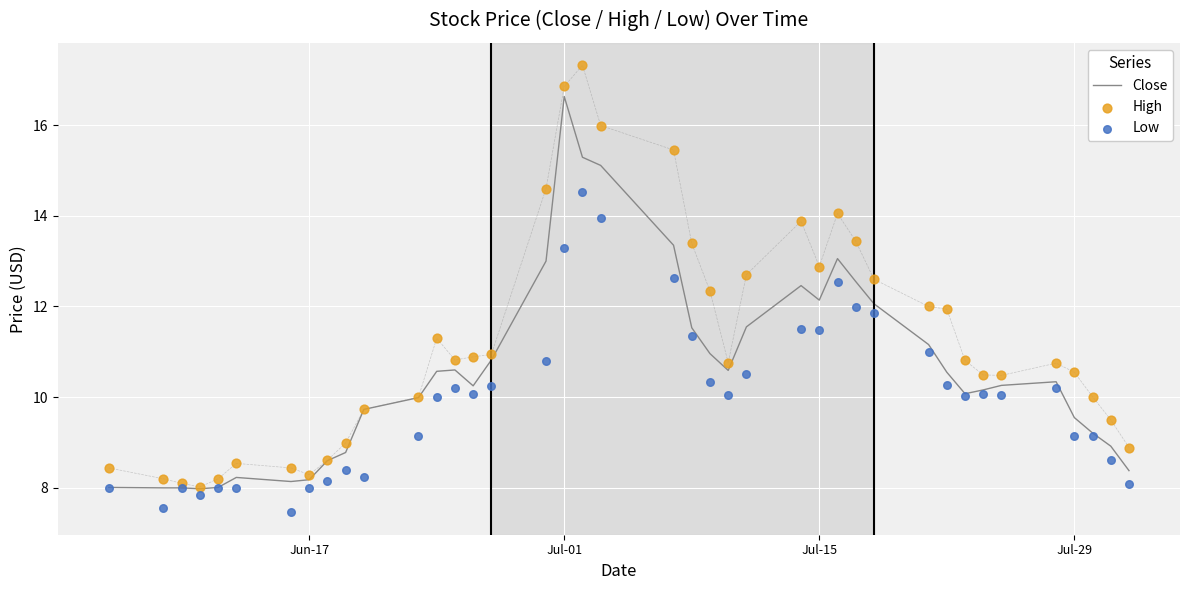

What are all the series names shown in the legend?

Close, High, Low